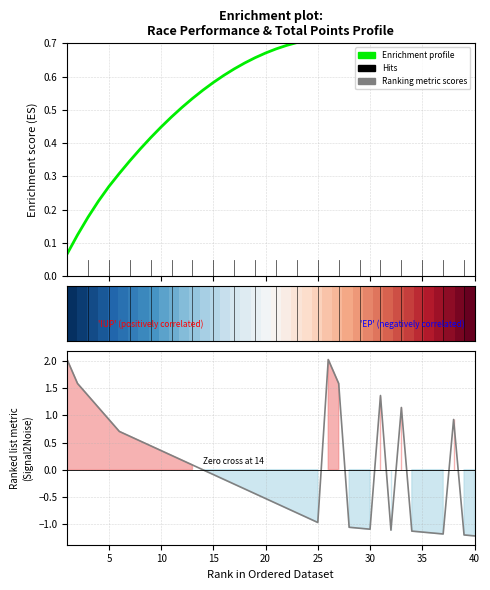

The value of Ranking metric scores at 10 is 0.4. True or false?

True